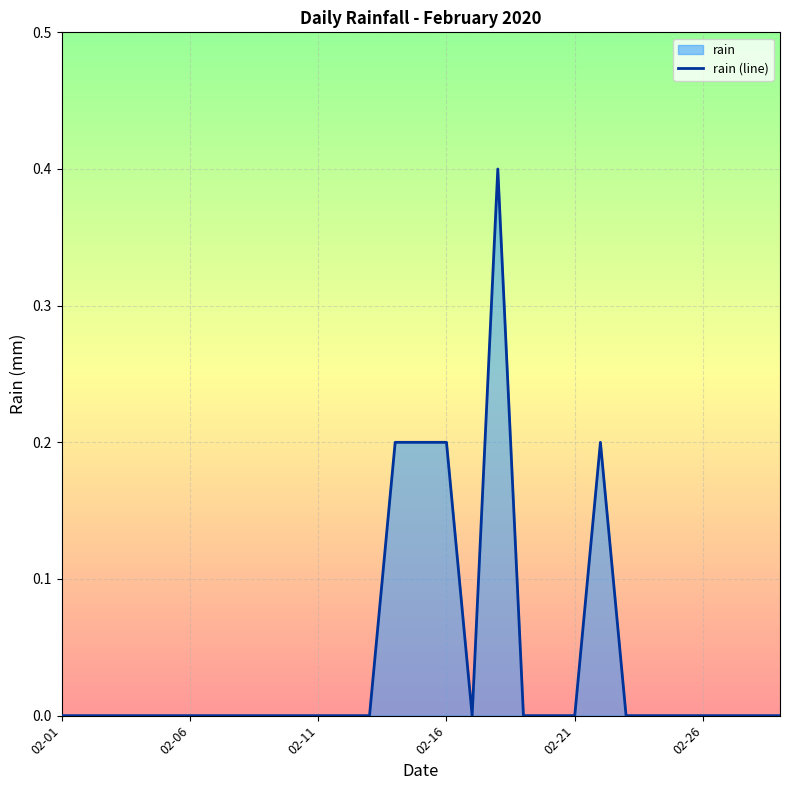

The chart shows a value of 0.1 at 02-06. True or false?

False